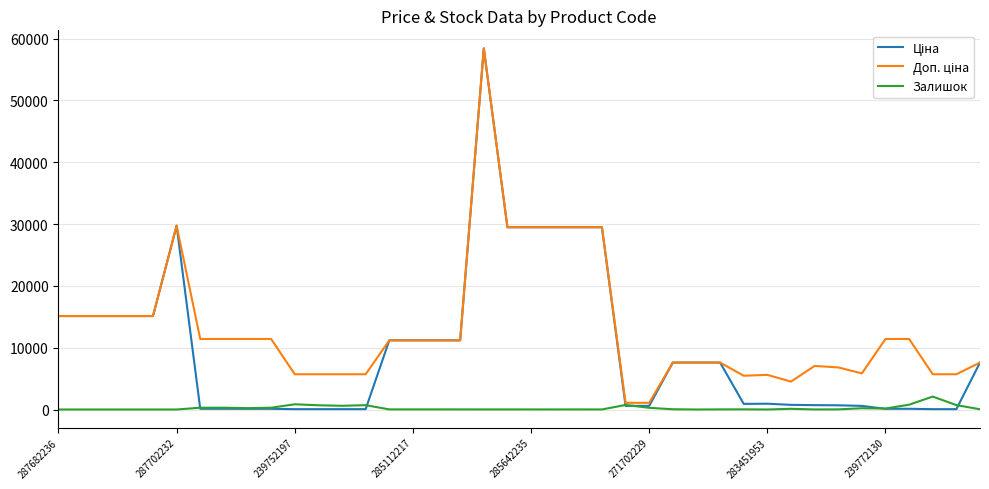

True or false: Доп. ціна and Залишок intersect in this chart.

False